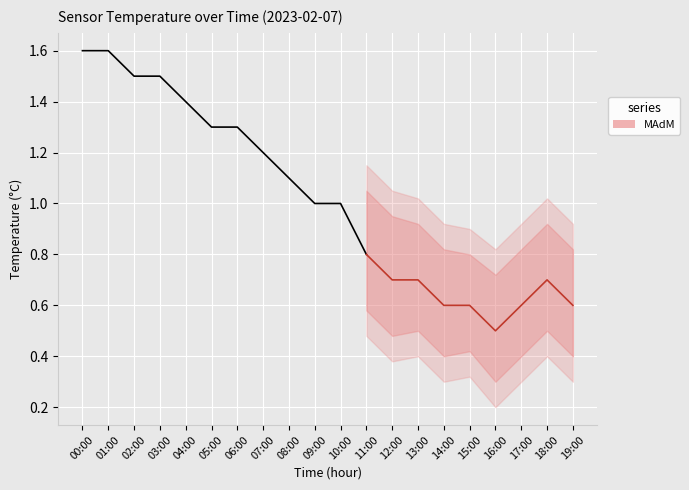

True or false: the data has more than 0 interior local peaks.

False